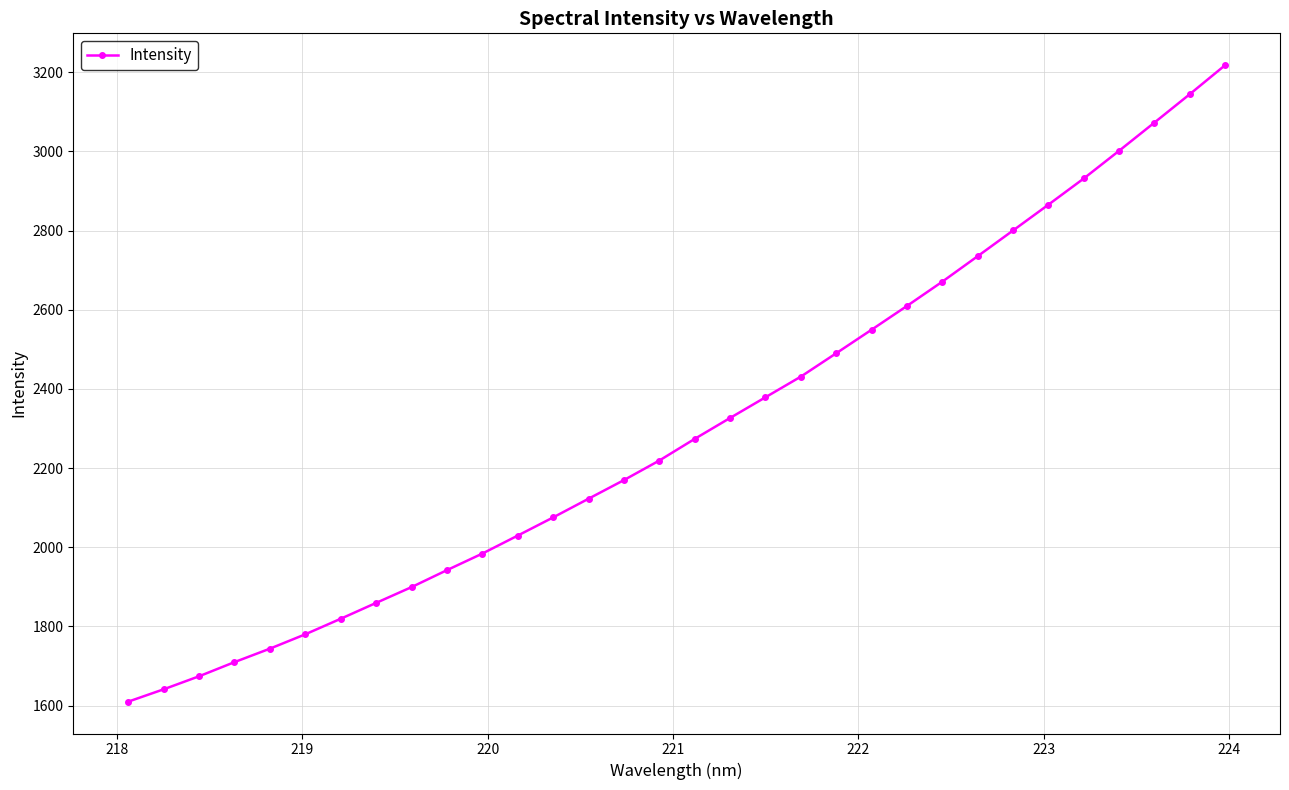

What is the maximum value shown in the chart?

3217.9